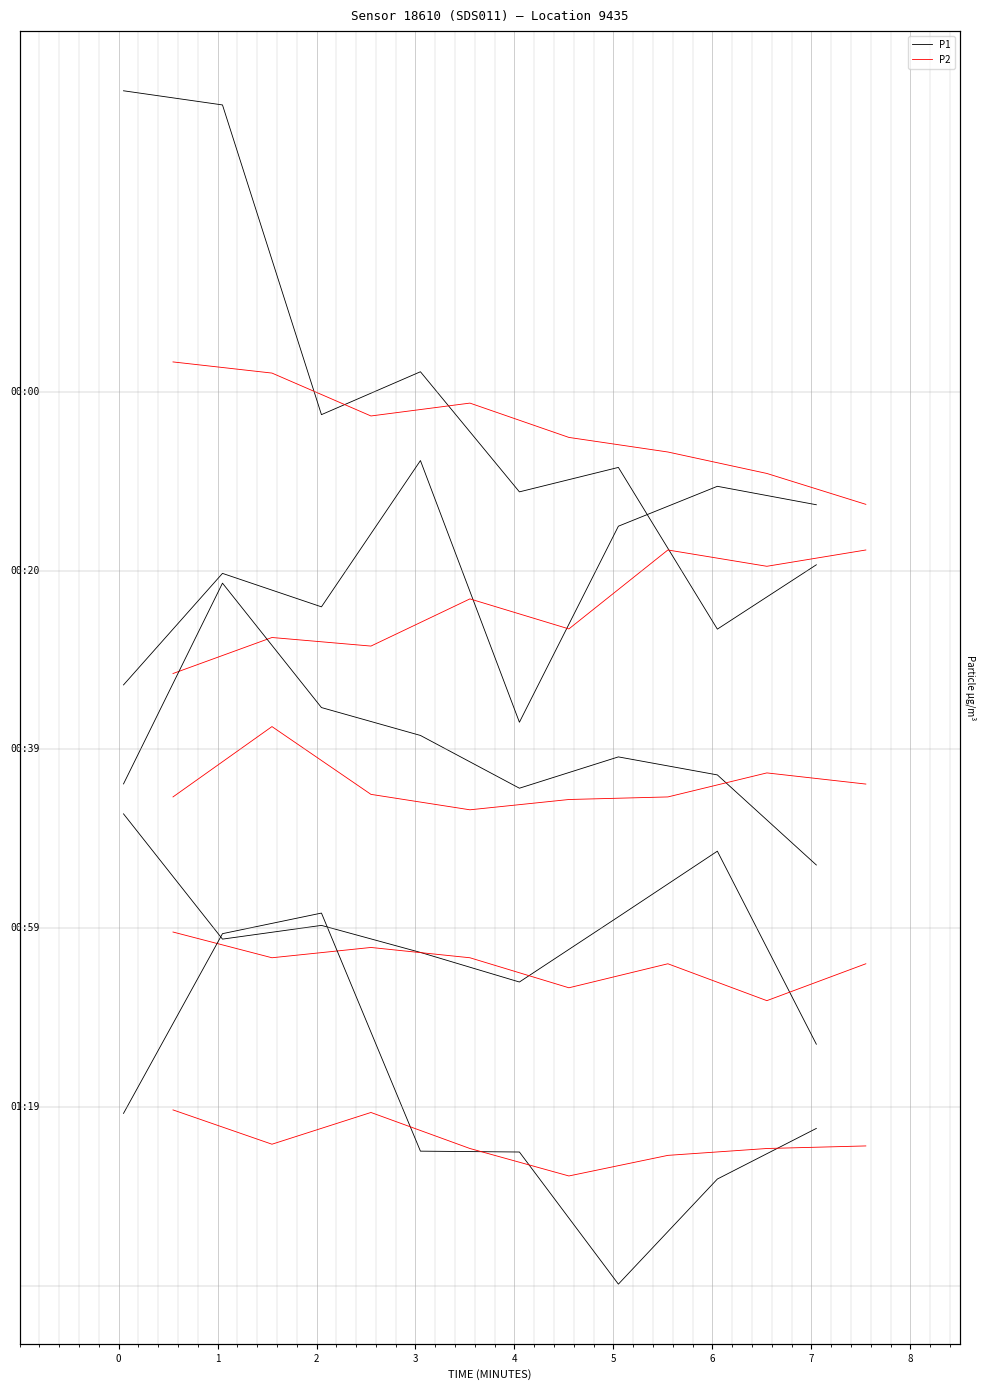

Is it true that P2 equals -1.1 at 6?

True